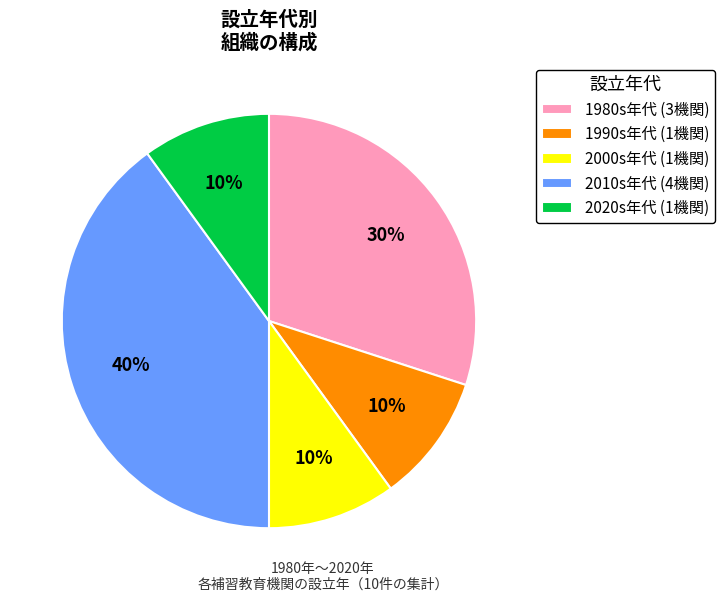

Is 2000s年代 (1機関) the majority of the pie?

No